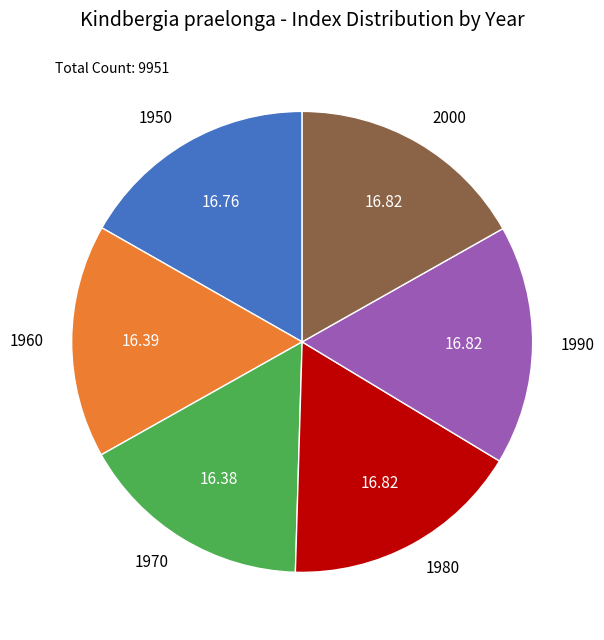

How many slices are in this pie chart?

6